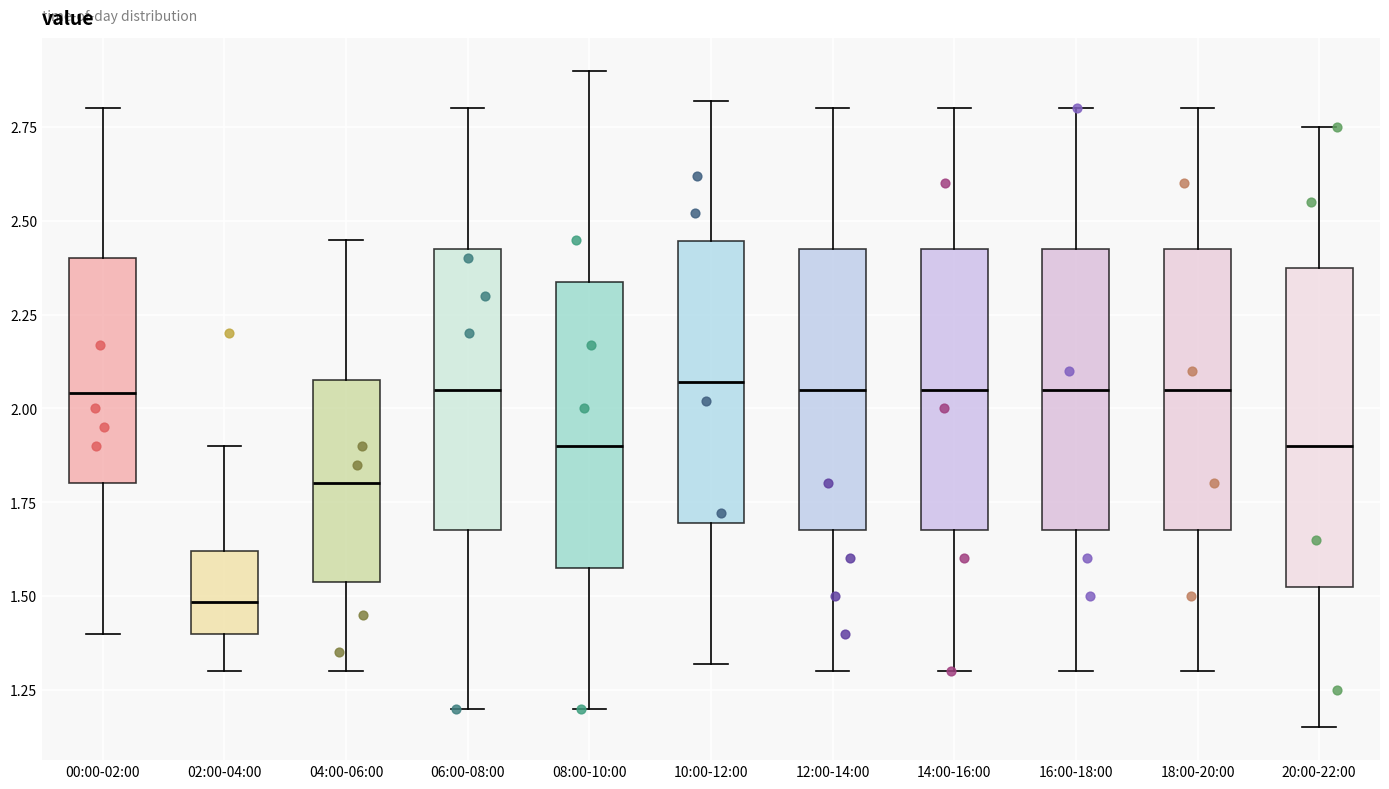

Reading left to right, transcribe this box plot: for each box, give where its median line is, the range the box spans, and where its two whiskers end, as read against the y-axis. The values are not printed on the chart, so give them approximately, as read against the axis.

00:00-02:00: median 2.05, box 1.80 to 2.40, whiskers 1.40 to 2.80
02:00-04:00: median 1.50, box 1.40 to 1.60, whiskers 1.30 to 1.90
04:00-06:00: median 1.80, box 1.55 to 2.10, whiskers 1.30 to 2.45
06:00-08:00: median 2.05, box 1.70 to 2.45, whiskers 1.20 to 2.80
08:00-10:00: median 1.90, box 1.60 to 2.35, whiskers 1.20 to 2.90
10:00-12:00: median 2.05, box 1.70 to 2.45, whiskers 1.30 to 2.80
12:00-14:00: median 2.05, box 1.70 to 2.45, whiskers 1.30 to 2.80
14:00-16:00: median 2.05, box 1.70 to 2.45, whiskers 1.30 to 2.80
16:00-18:00: median 2.05, box 1.70 to 2.45, whiskers 1.30 to 2.80
18:00-20:00: median 2.05, box 1.70 to 2.45, whiskers 1.30 to 2.80
20:00-22:00: median 1.90, box 1.55 to 2.40, whiskers 1.15 to 2.75